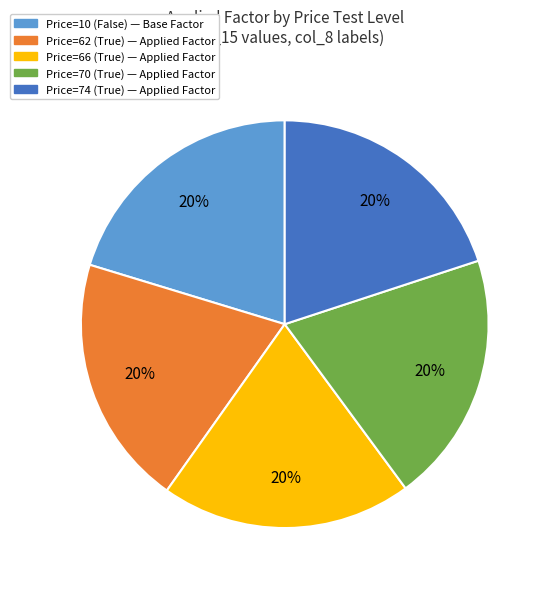

Does any single category account for the majority?

No